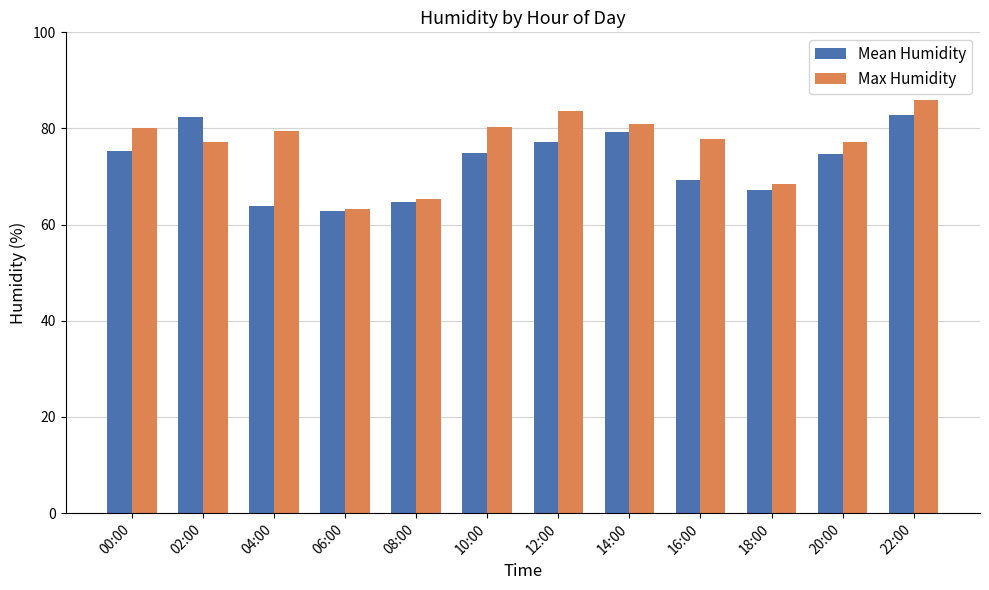

How many series are shown in this chart?

2